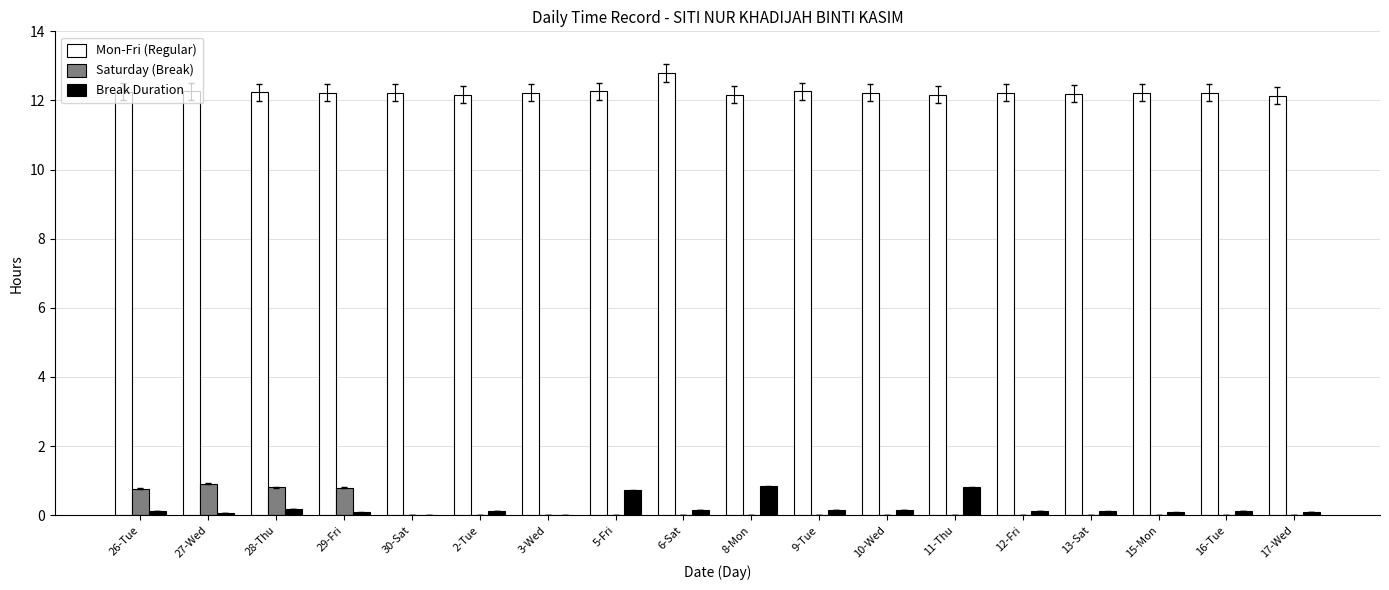

The value of Break Duration at 12-Fri is 0.1. True or false?

True